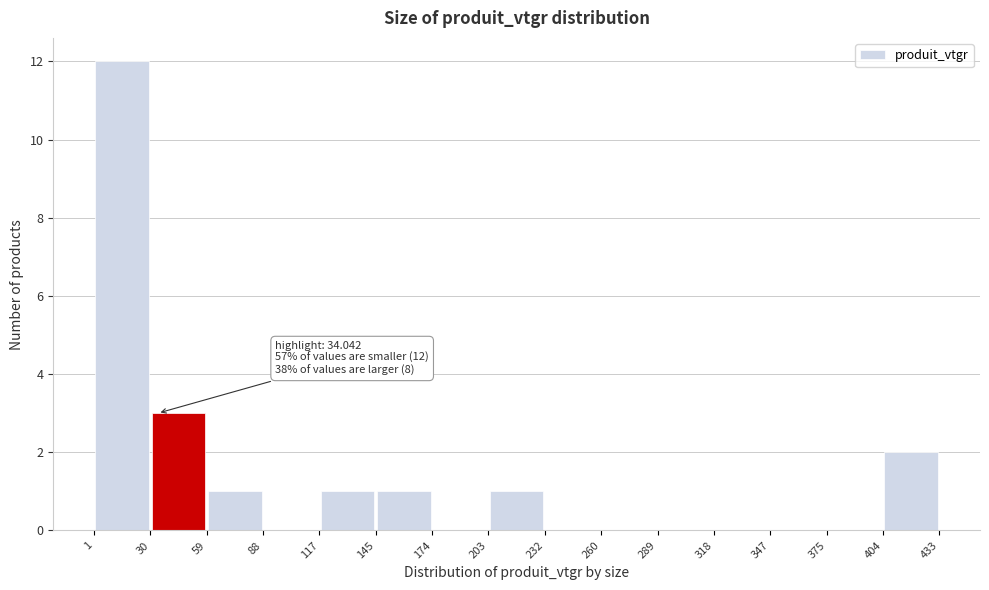

Which range on the x-axis has the tallest bar?

1 to 30